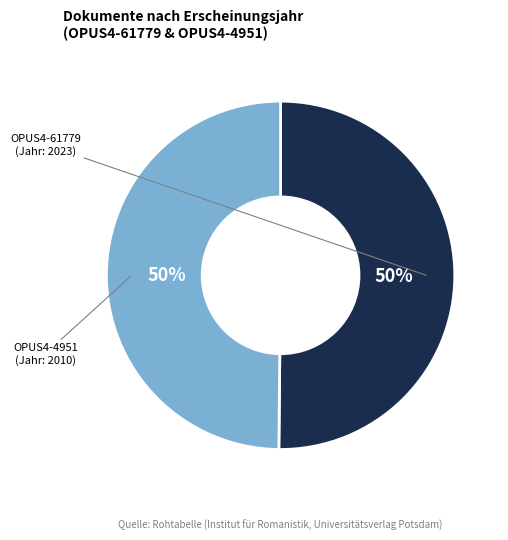

Combined, do OPUS4-61779 and OPUS4-4951 account for over 50%?

Yes